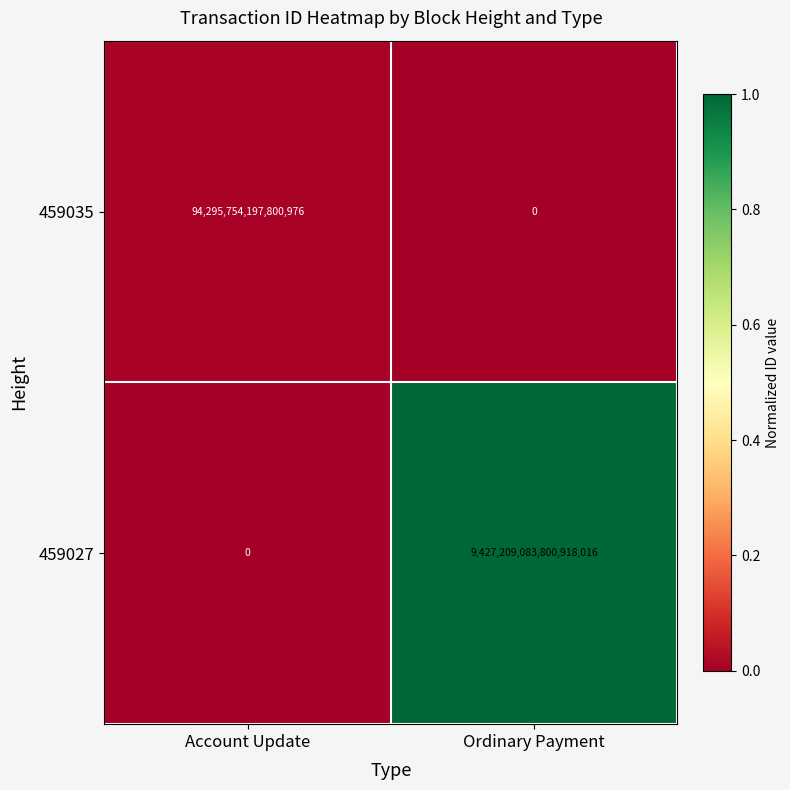

Rank the categories by 459035 value from lowest to highest.

Ordinary Payment, Account Update